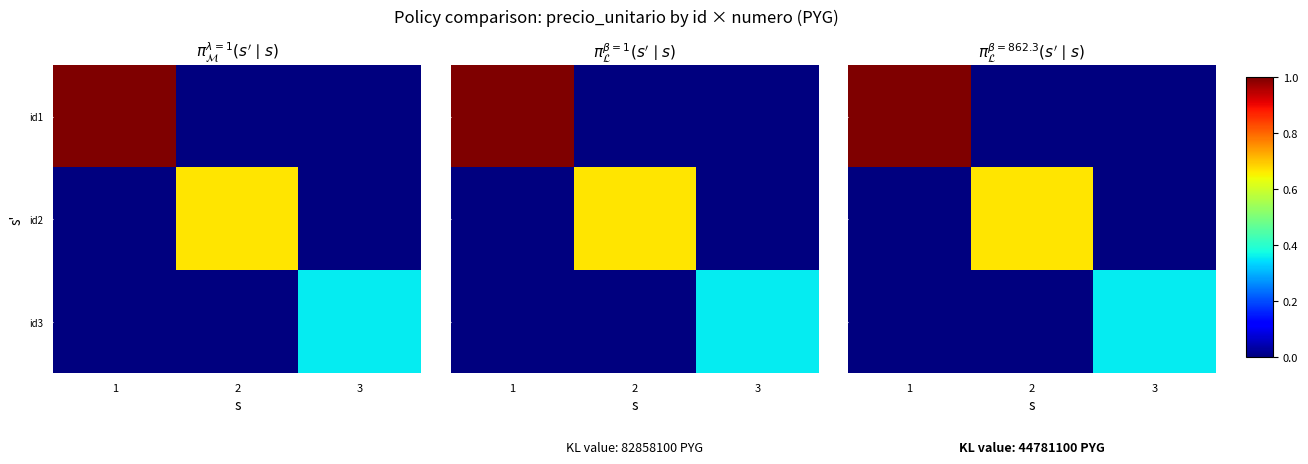

Is it true that id3 equals -27317256 at 1?

False